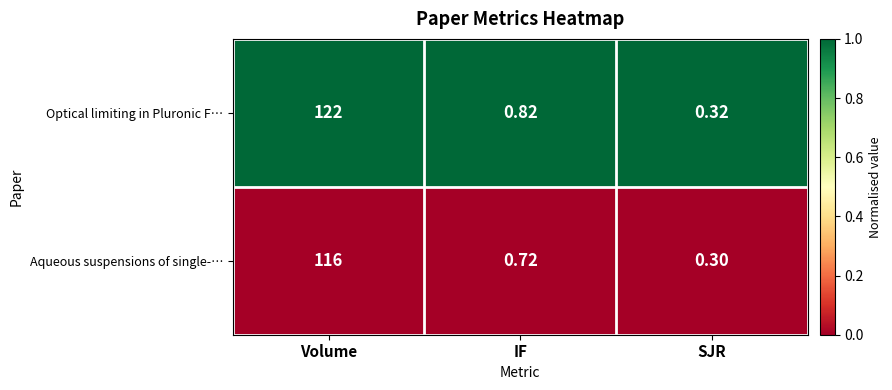

Where is Optical limiting in Pluronic F… nearest to the value 61?

IF